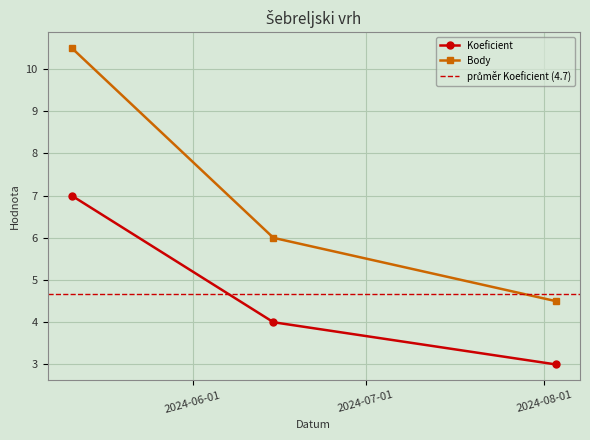

Reading left to right, what are all the values shown in this chart?

Koeficient: 7.0	4.0	3.0
Body: 10.5	6.0	4.5